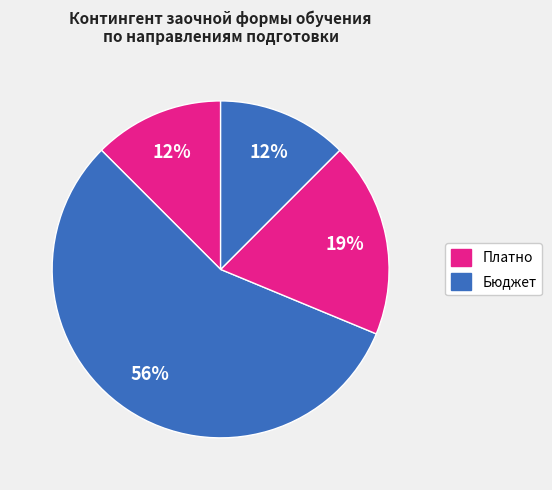

How many slices are in this pie chart?

4